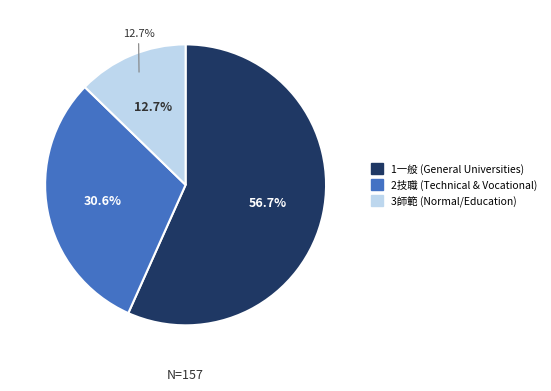

What is the change in value from 1一般 to 2技職?

-41